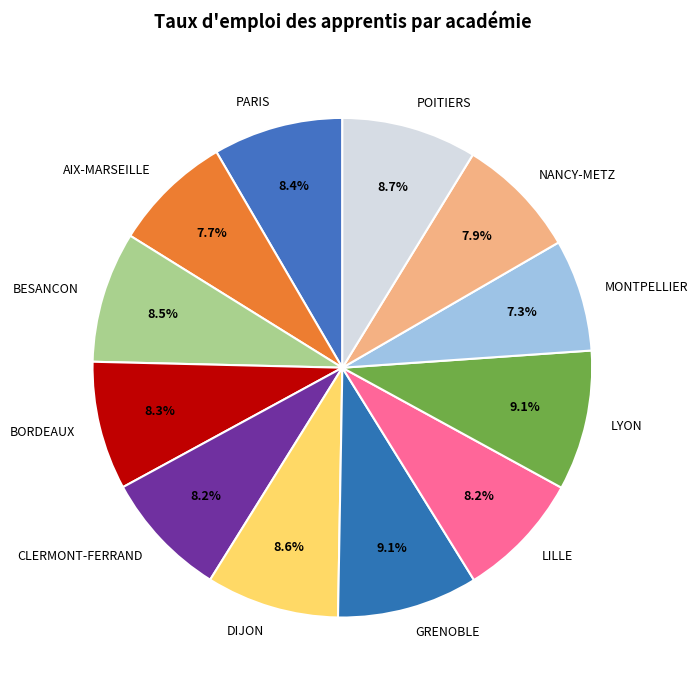

What is the ratio of the value at NANCY-METZ to the value at PARIS?

0.9